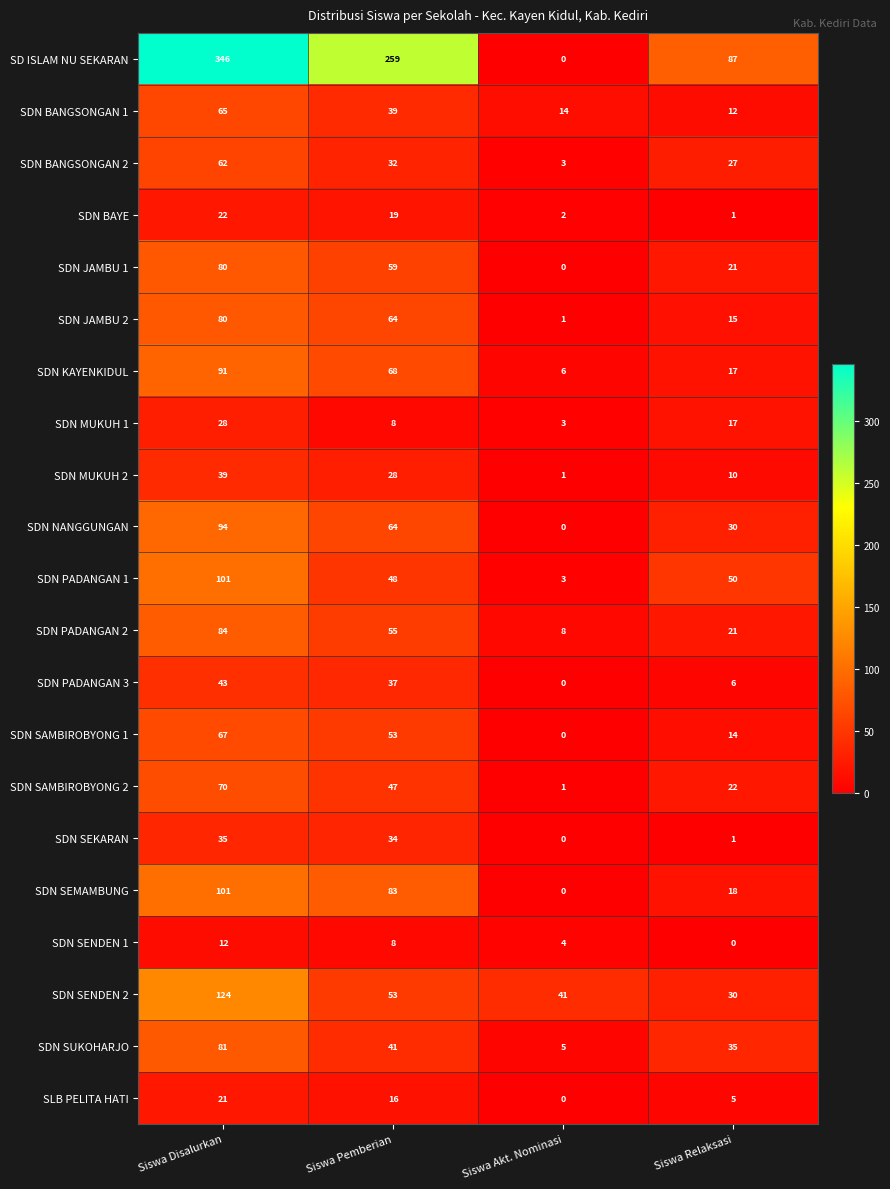

Count the number of categories in the chart.

4